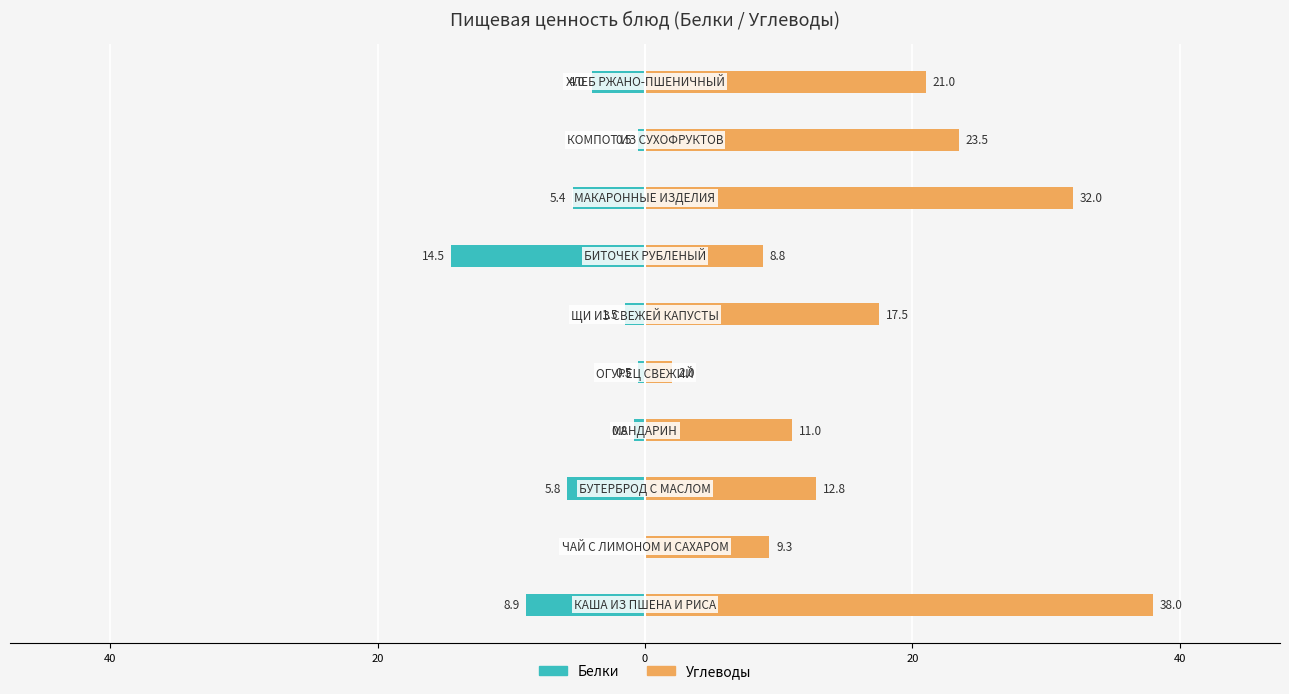

Which series has the largest total across all categories?

Углеводы